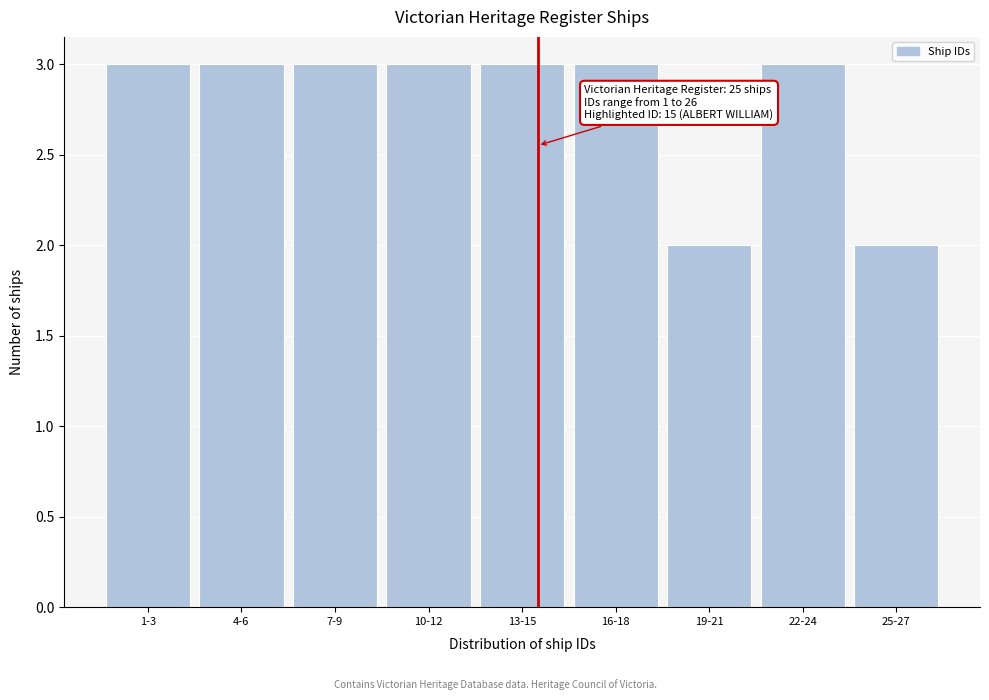

Reading left to right, extract all data points from this chart.

3	3	3	3	3	3	2	3	2